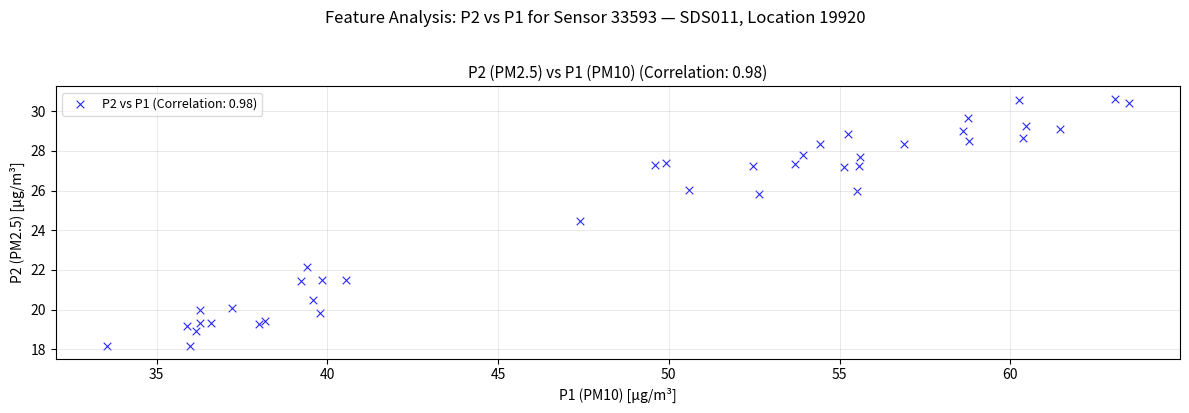

What Y value in the scatter plot is closest to 24?

24.5